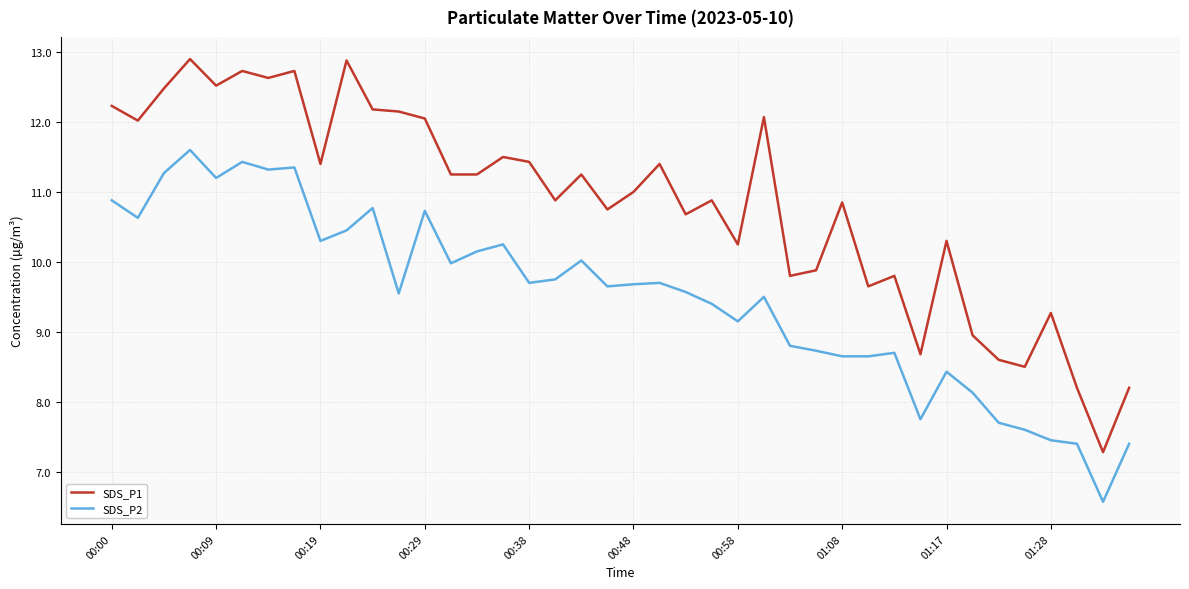

Which series has the widest spread of values?

SDS_P1